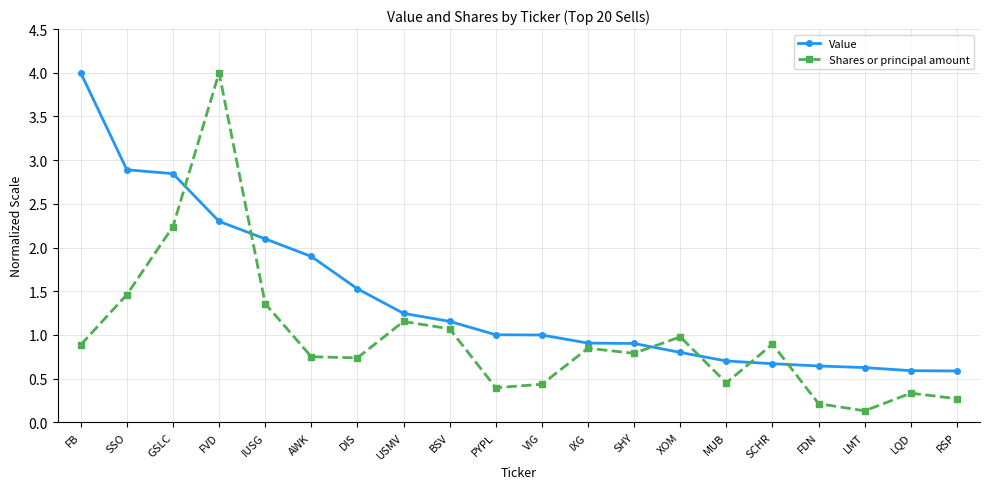

Where do Value and Shares or principal amount first cross each other?

GSLC and FVD